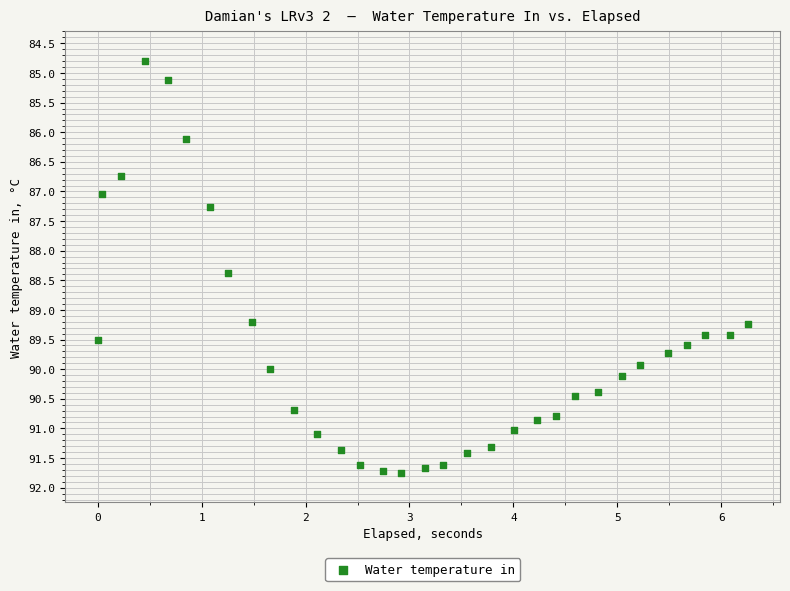

What Y value in the scatter plot is closest to 88?

88.4